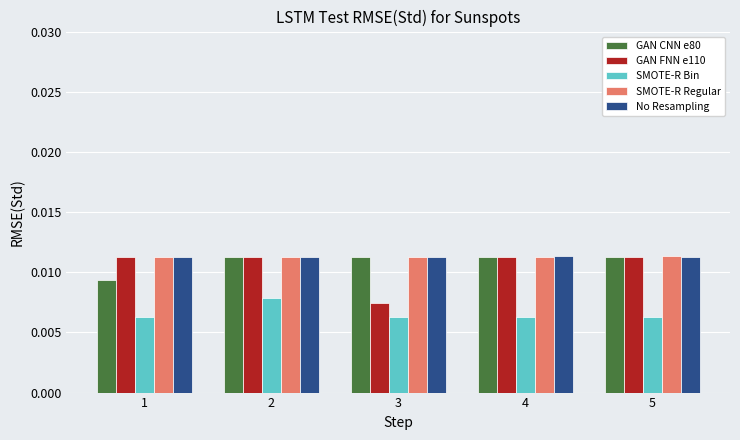

At which label does GAN FNN e110 reach its minimum?

3